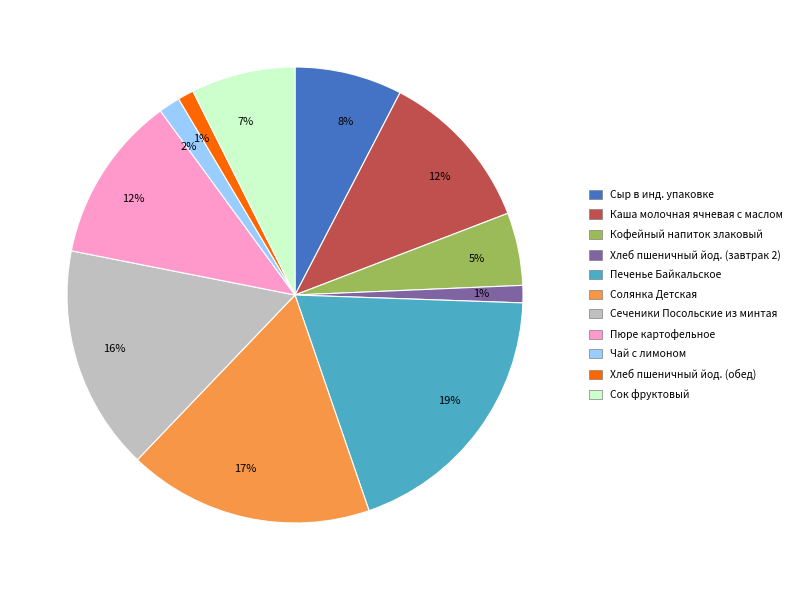

Count the number of slices in the pie.

11